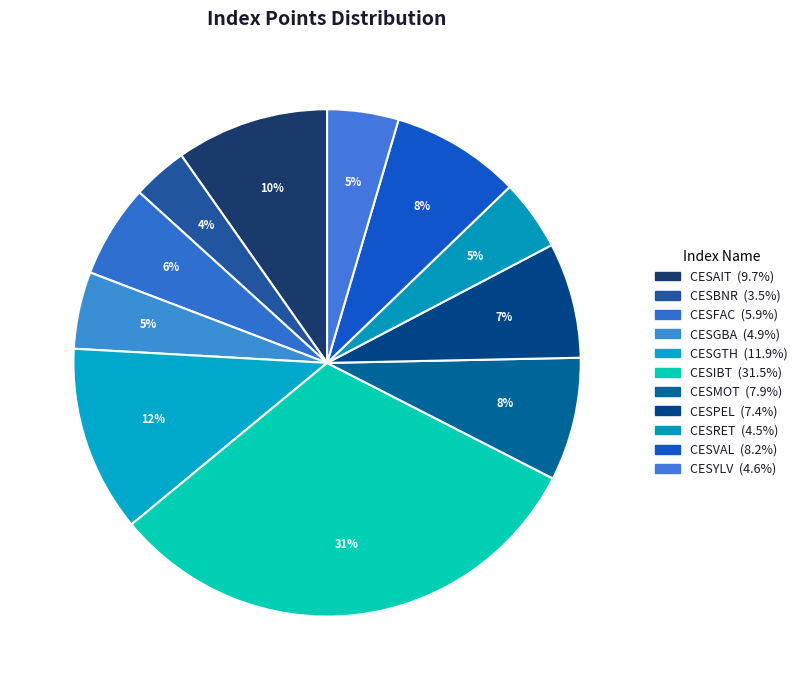

Between CESGTH and CESMOT, which is larger?

CESGTH